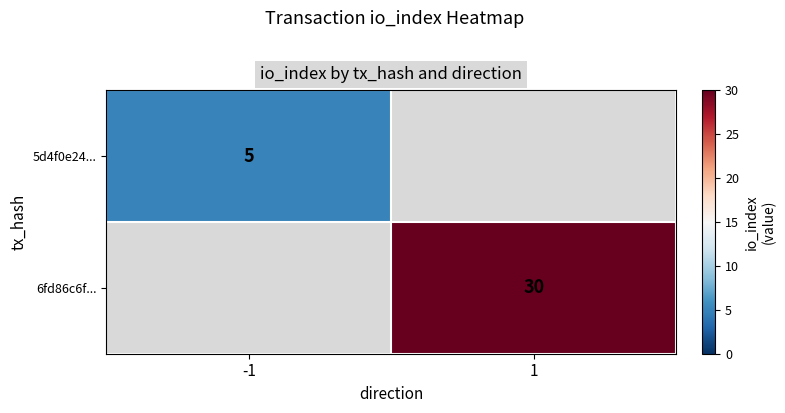

Is it true that 5d4f0e24... equals 5 at -1?

True